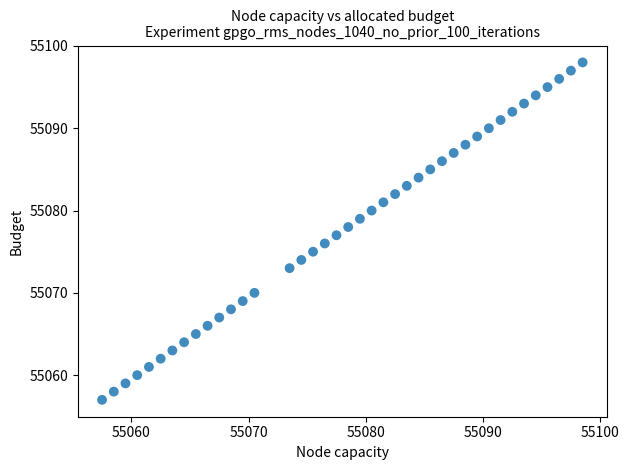

What is the range of Y values (max minus min)?

41